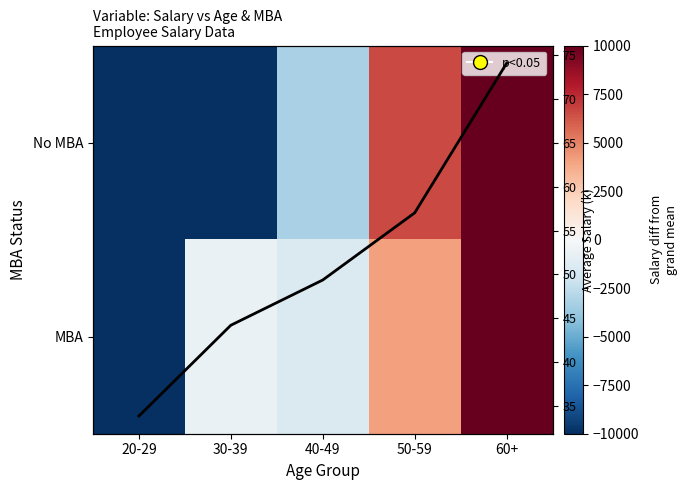

How many distinct data groups are displayed?

3